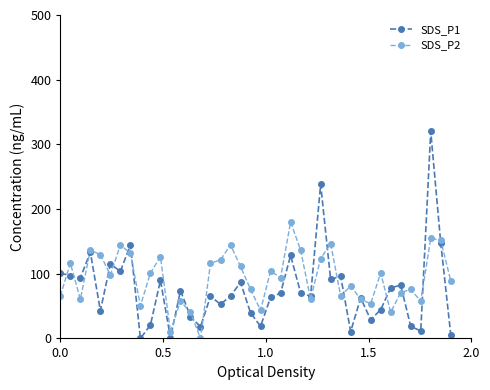

True or false: SDS_P2 has more than 1 points higher than both neighbors.

True